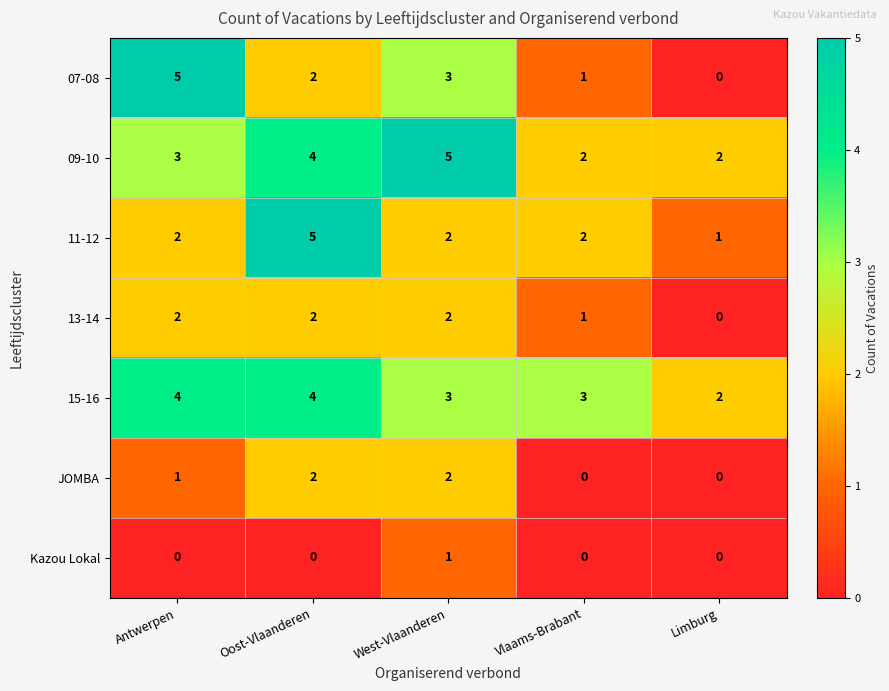

What is the sum of the 09-10 values at Limburg and Oost-Vlaanderen?

6